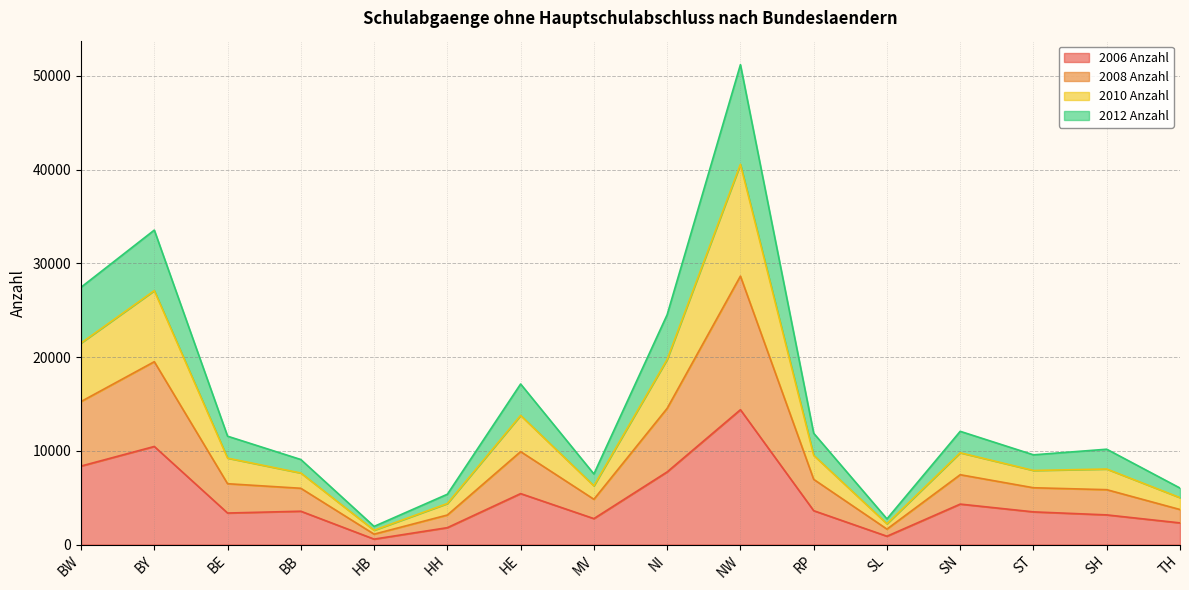

True or false: 2008 Anzahl and 2006 Anzahl cross at least once.

False